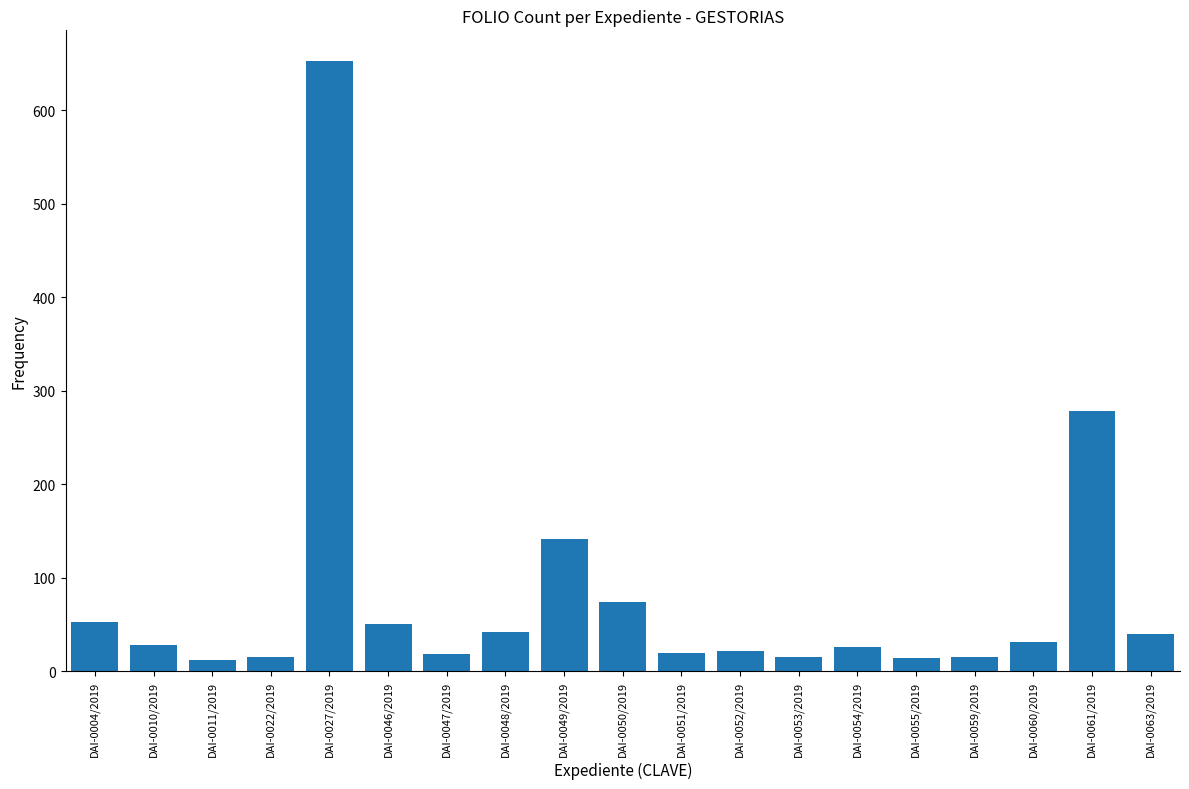

What is the difference between the maximum and minimum values?

641